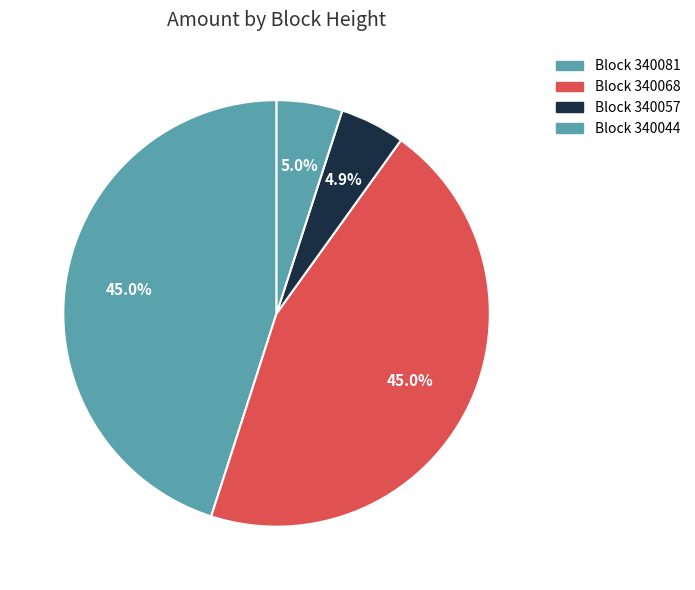

Count the number of slices in the pie.

4